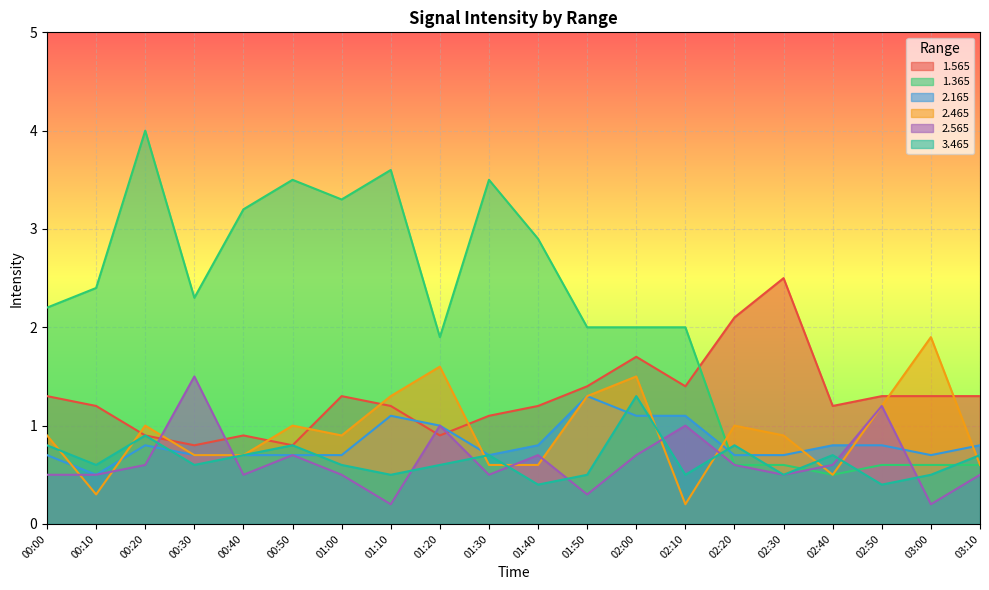

How many interior local peaks does the 2.465 series have?

6